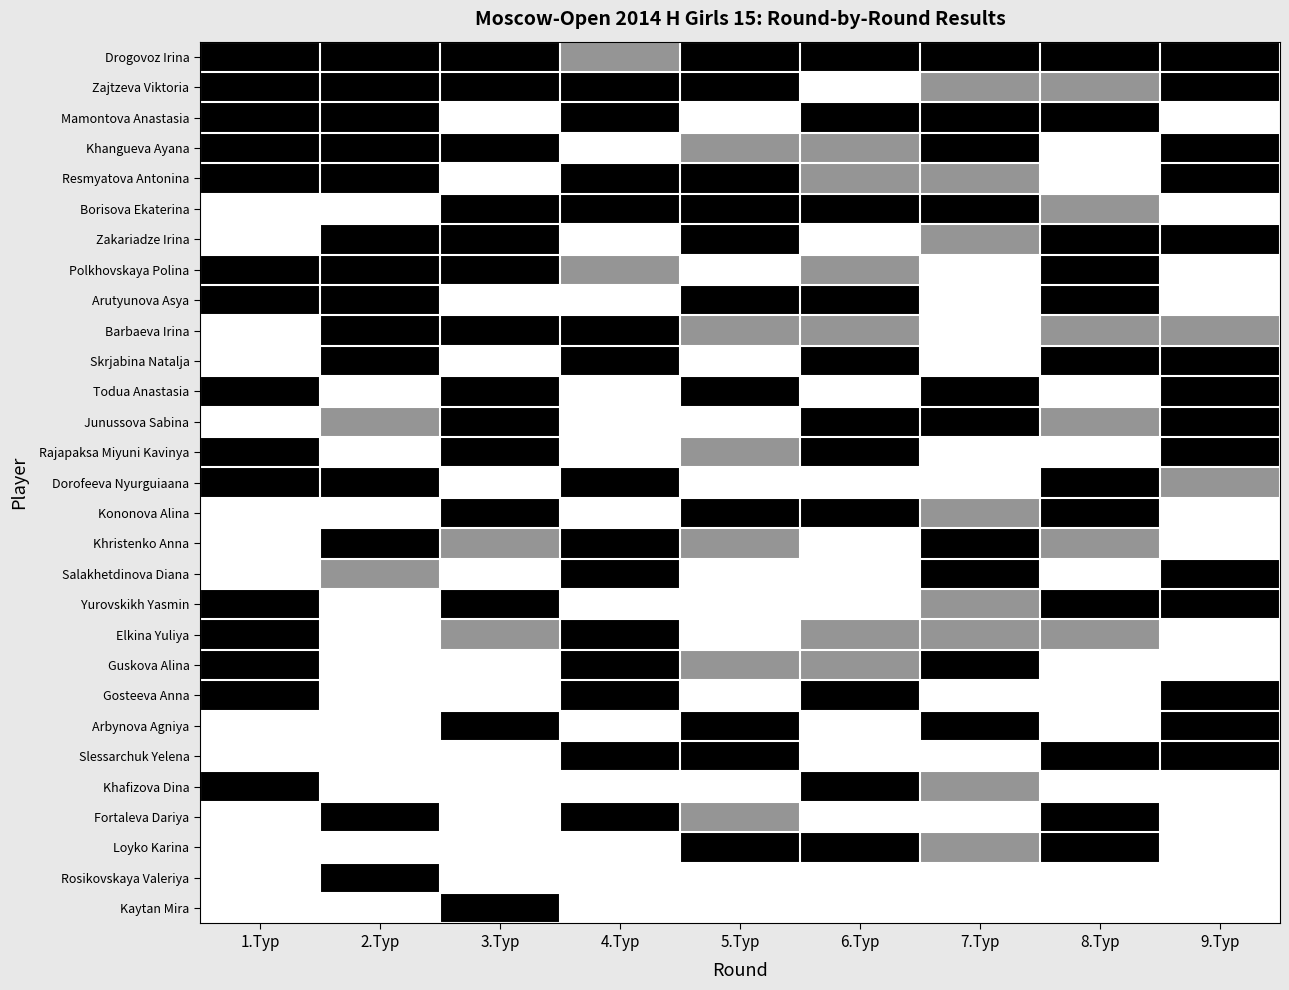

What is the difference between the highest and lowest values at 1.Тур?

1.0